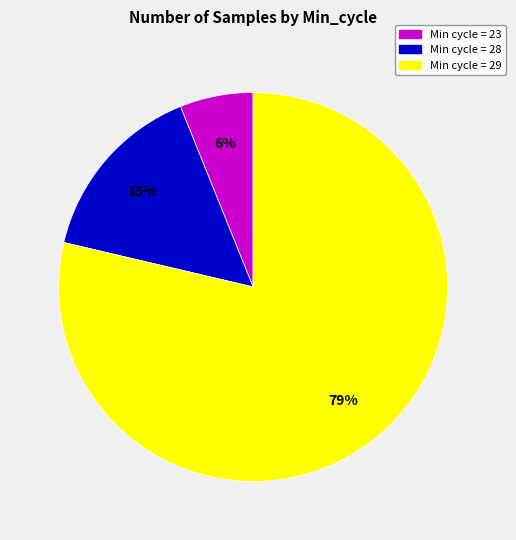

To the nearest percent, what is the difference between the largest and smallest slice percentages?

73%